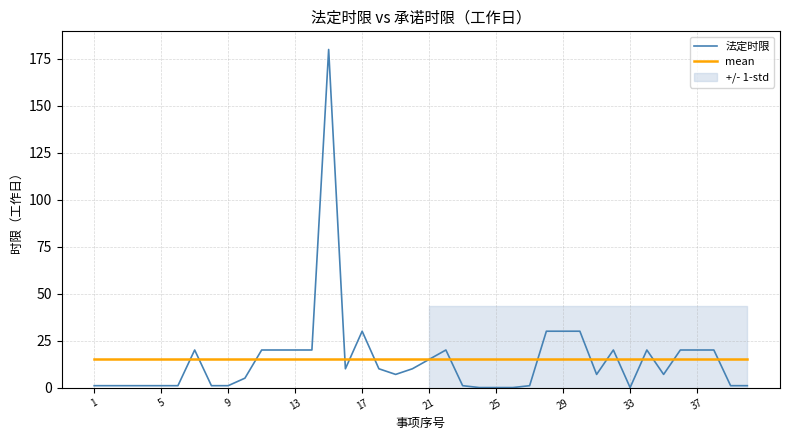

Does the chart have visible grid lines?

Yes